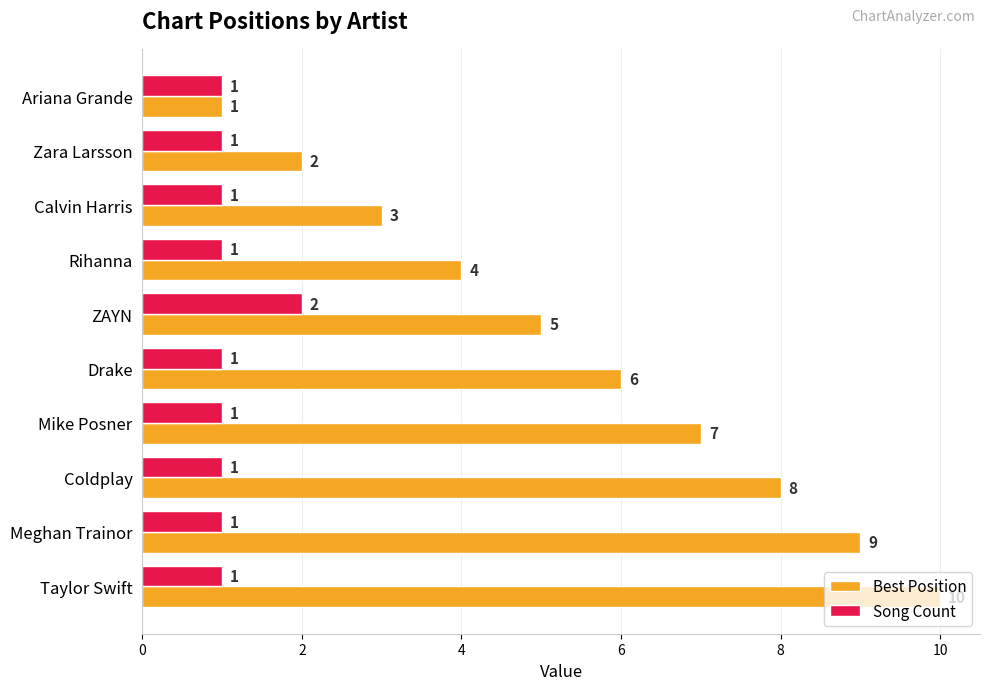

How many series are shown in this chart?

2